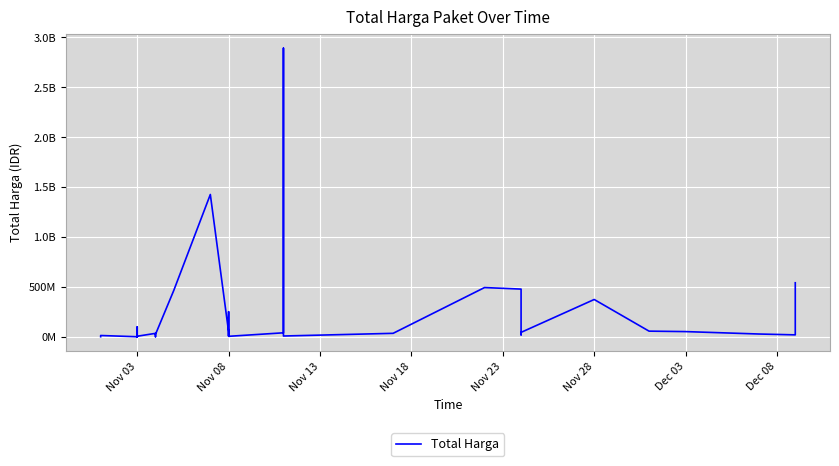

How many series are shown in this chart?

1